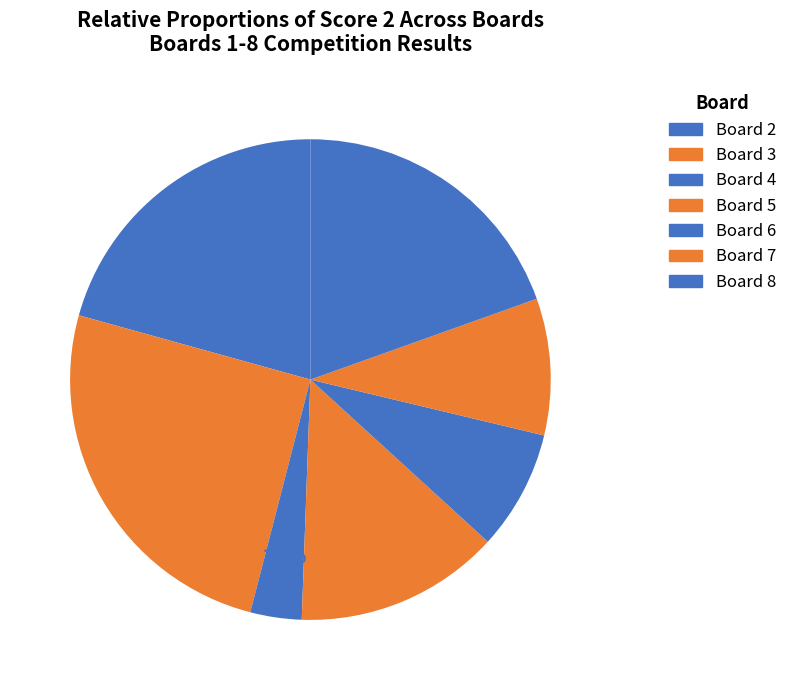

How many slices are in this pie chart?

7